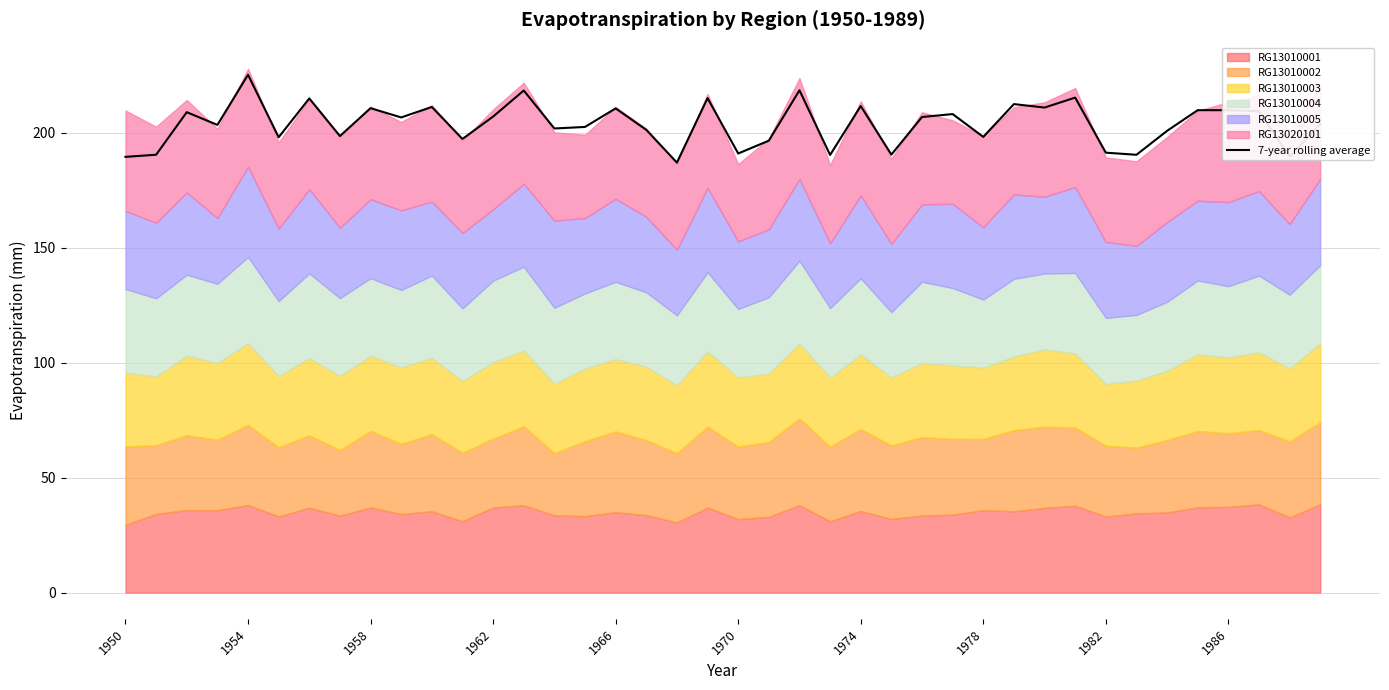

What is the minimum value shown in the chart?

187.0